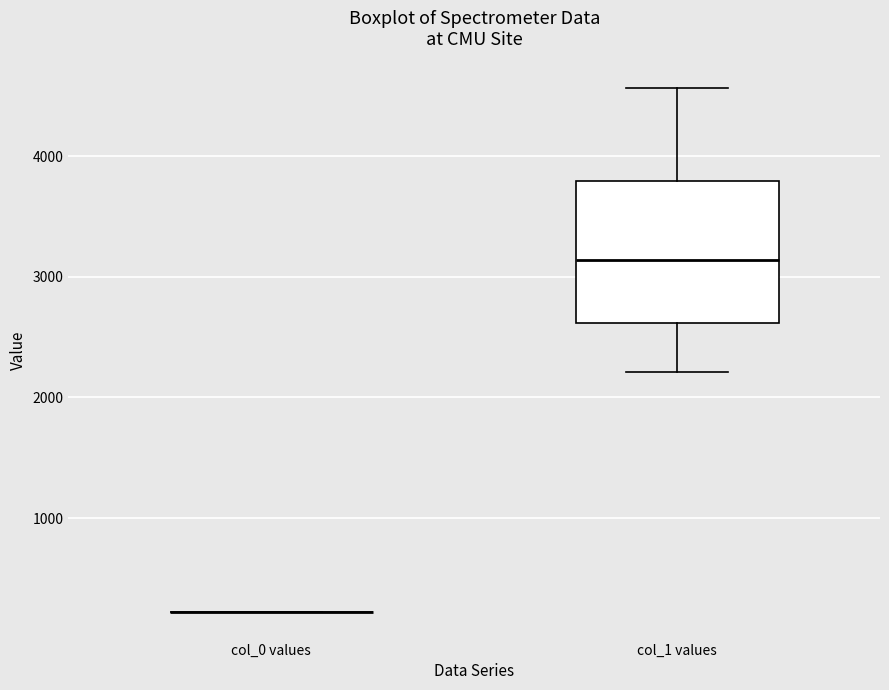

Where is the upper edge of the box for col_1 values on the y-axis? The values are not printed on the chart, so give them approximately, as read against the axis.

3800